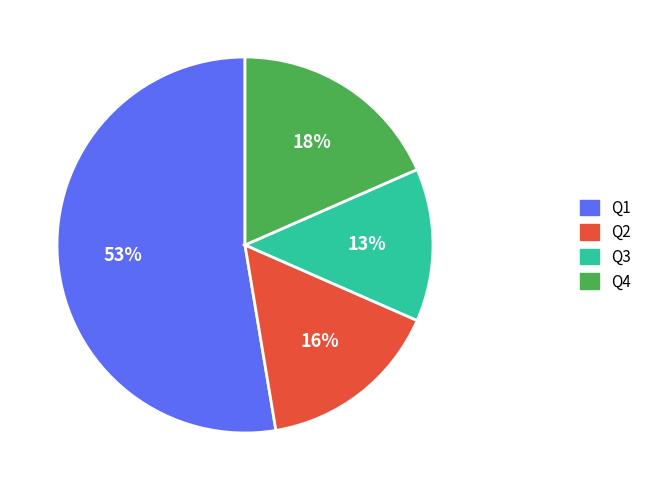

What is the largest slice in the pie chart?

Q1